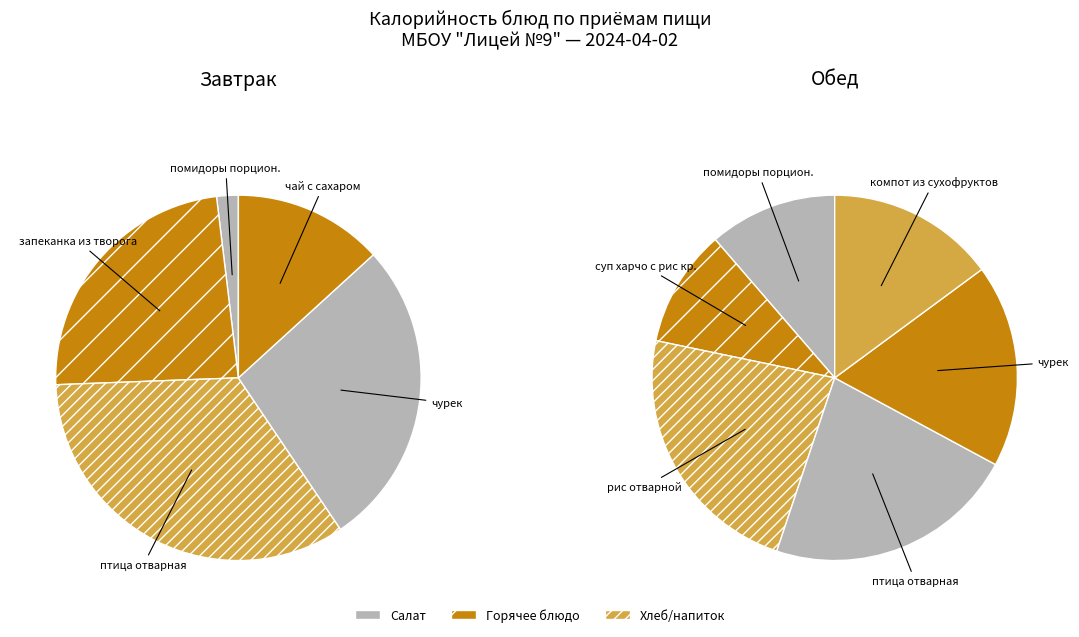

Rank the categories by value from highest to lowest.

птица отварная, чурек, запеканка из творога, чай с сахаром, помидоры порцион.